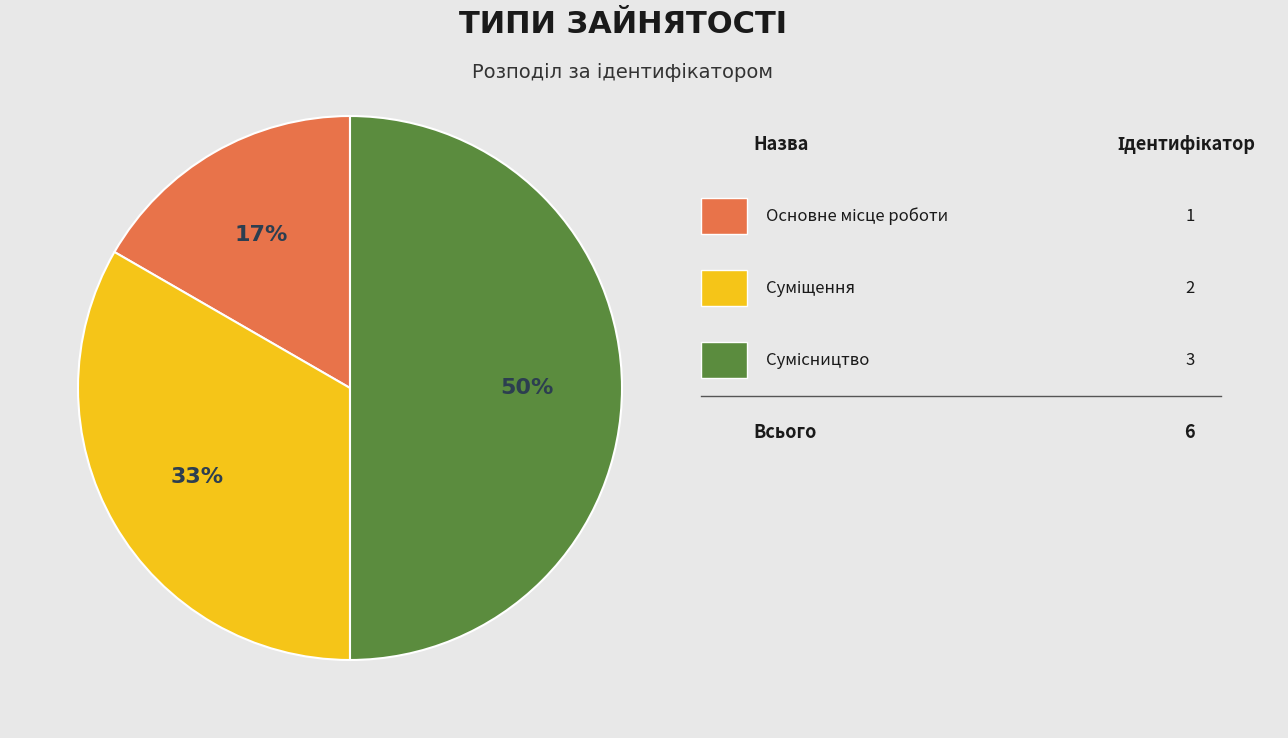

To the nearest percent, what is the average slice percentage?

33%